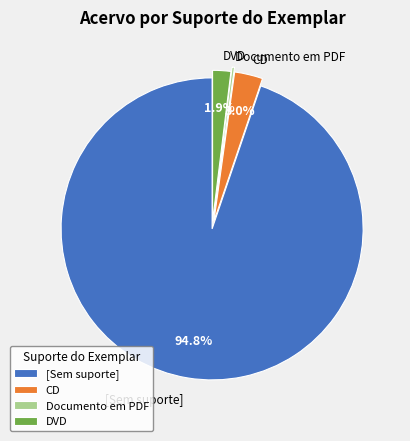

To the nearest percent, what is the difference between the largest and smallest slice percentages?

95%